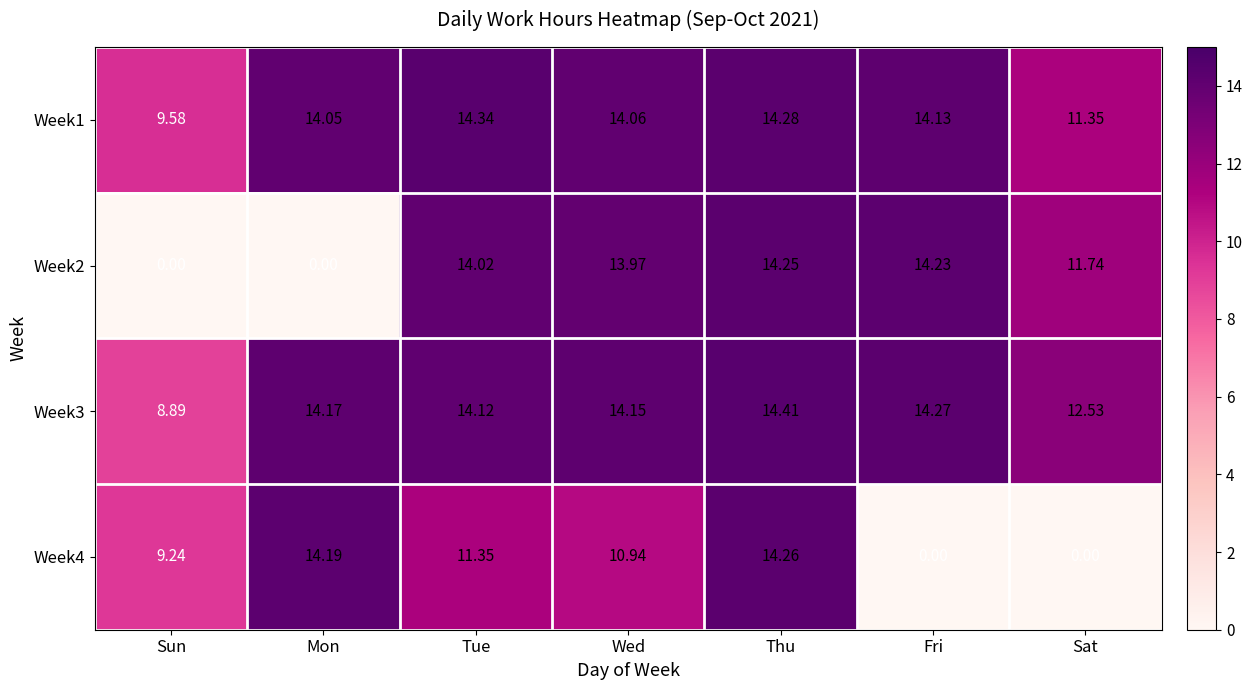

Which series has the widest spread of values?

Week4